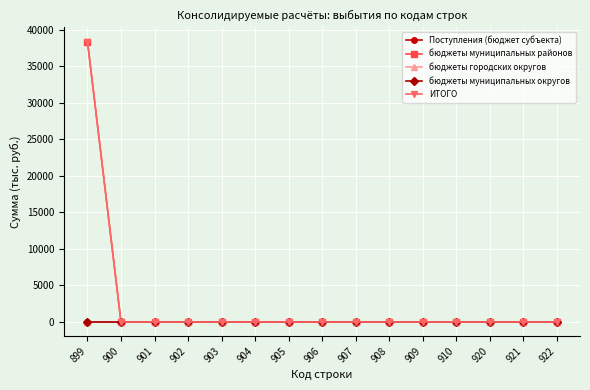

Is the value of бюджеты муниципальных округов at 922 greater than the value of бюджеты городских округов at 910?

No